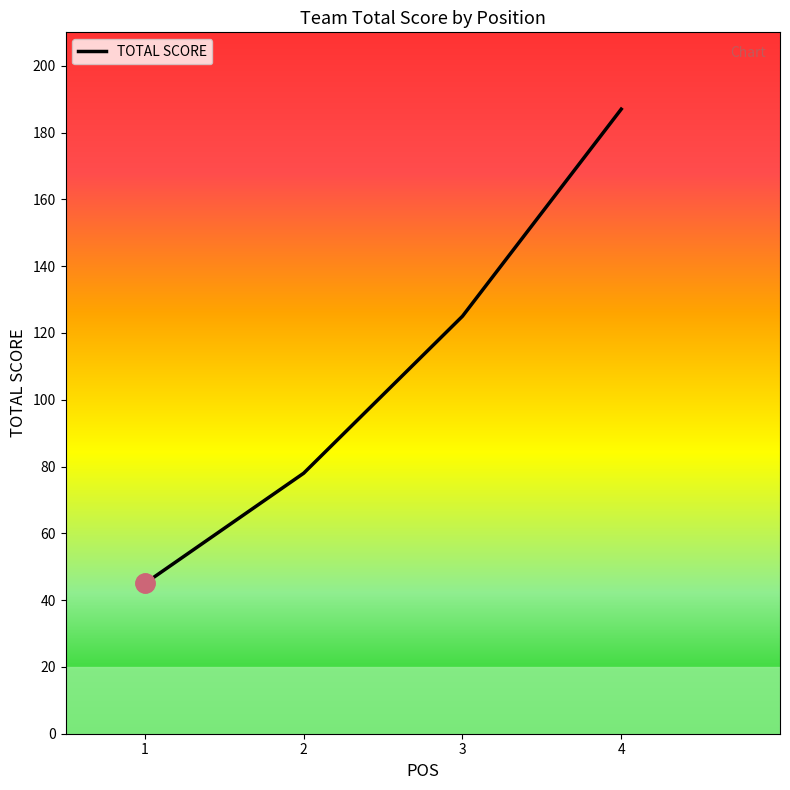

Count the number of categories in the chart.

4